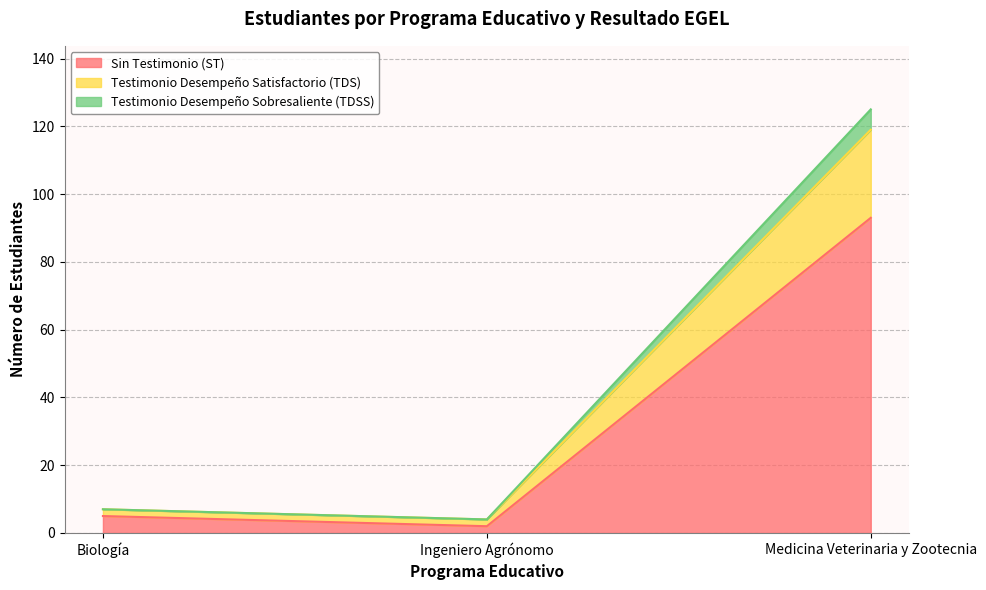

At which label does Testimonio Desempeño Satisfactorio (TDS) first exceed 7?

Medicina Veterinaria y Zootecnia